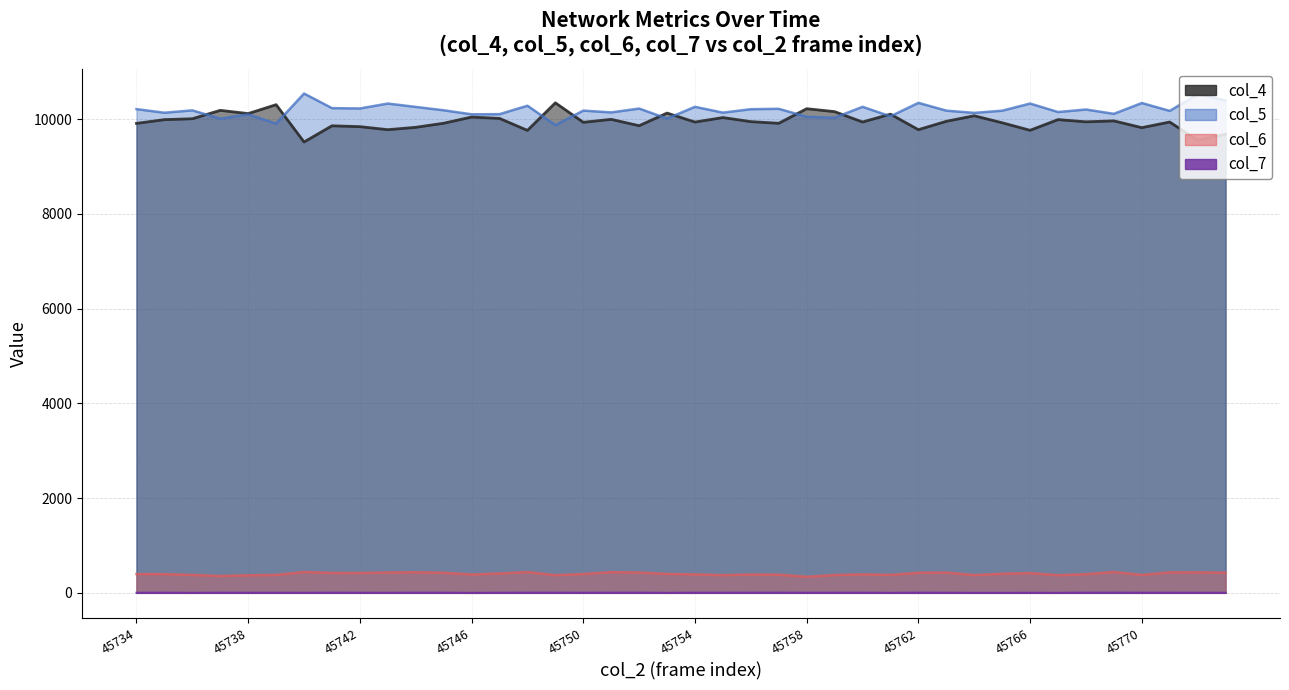

What is the maximum value shown in the chart?

10541